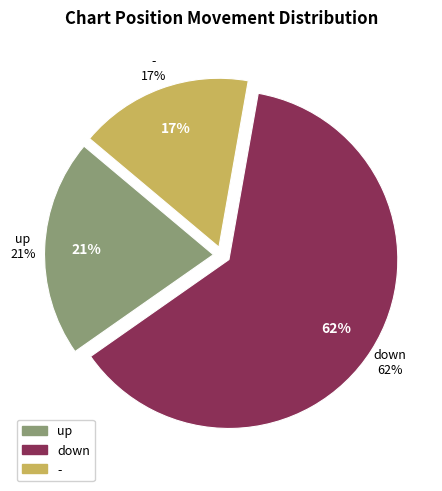

Is there a majority slice in this chart?

Yes